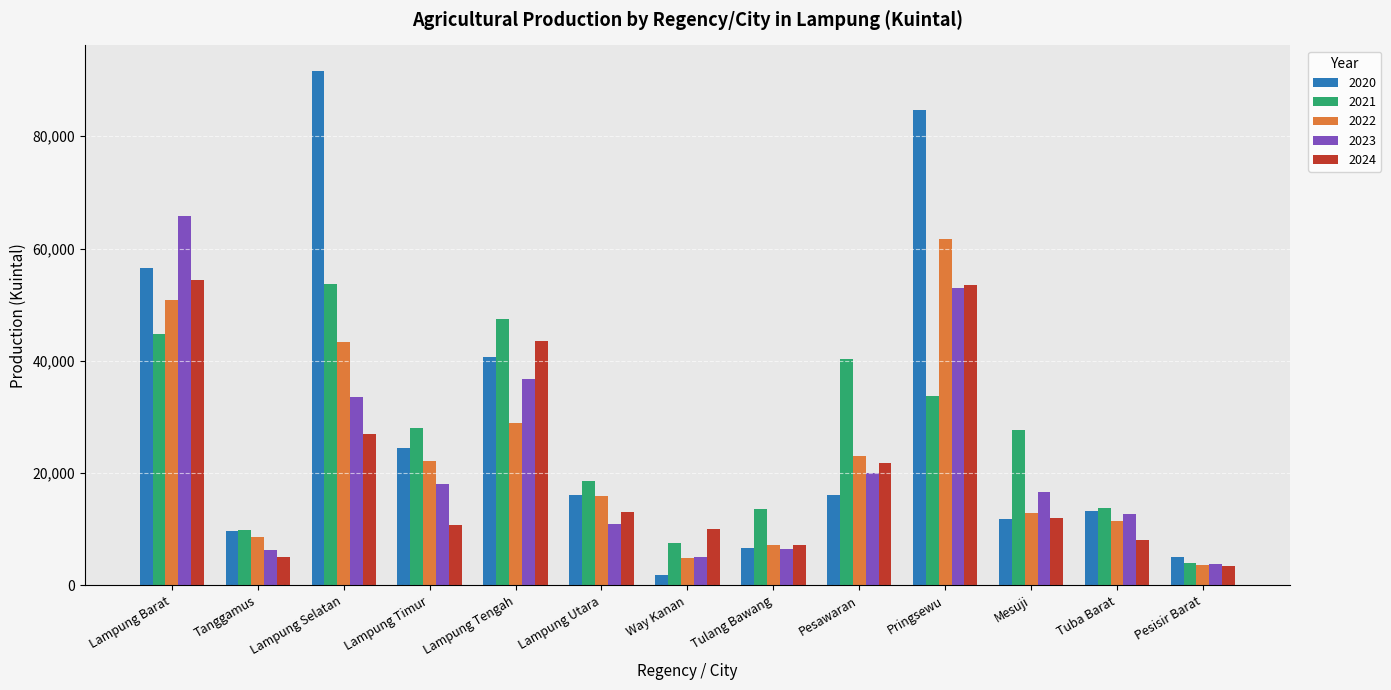

What position from the right is Pesisir Barat?

1